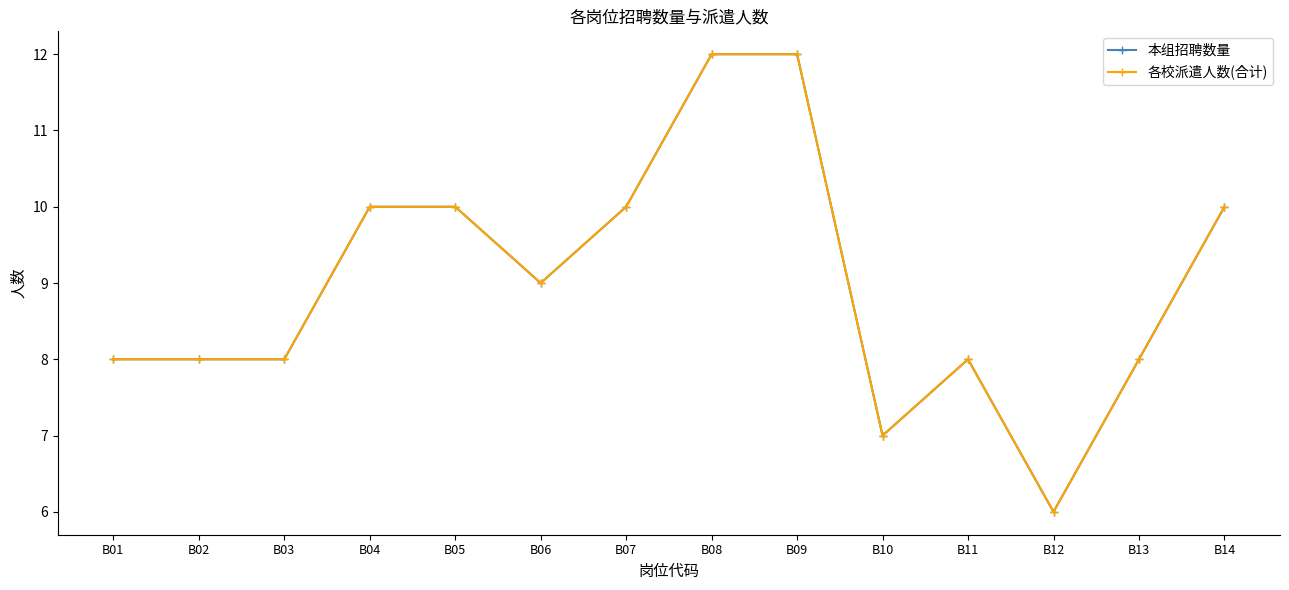

Does the chart have visible grid lines?

No